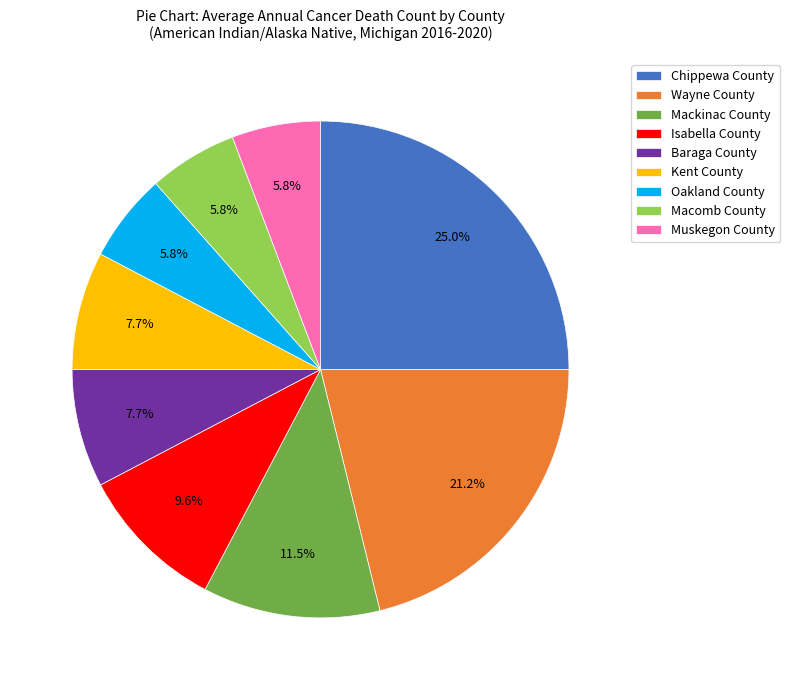

True or false: Wayne County accounts for 21% of the total.

True